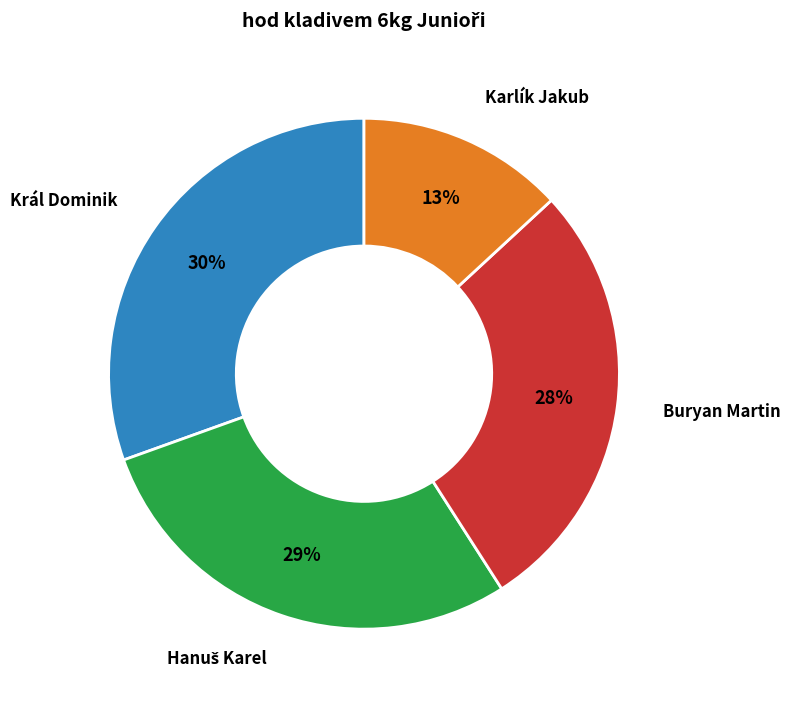

To the nearest percent, what is the average slice percentage?

25%